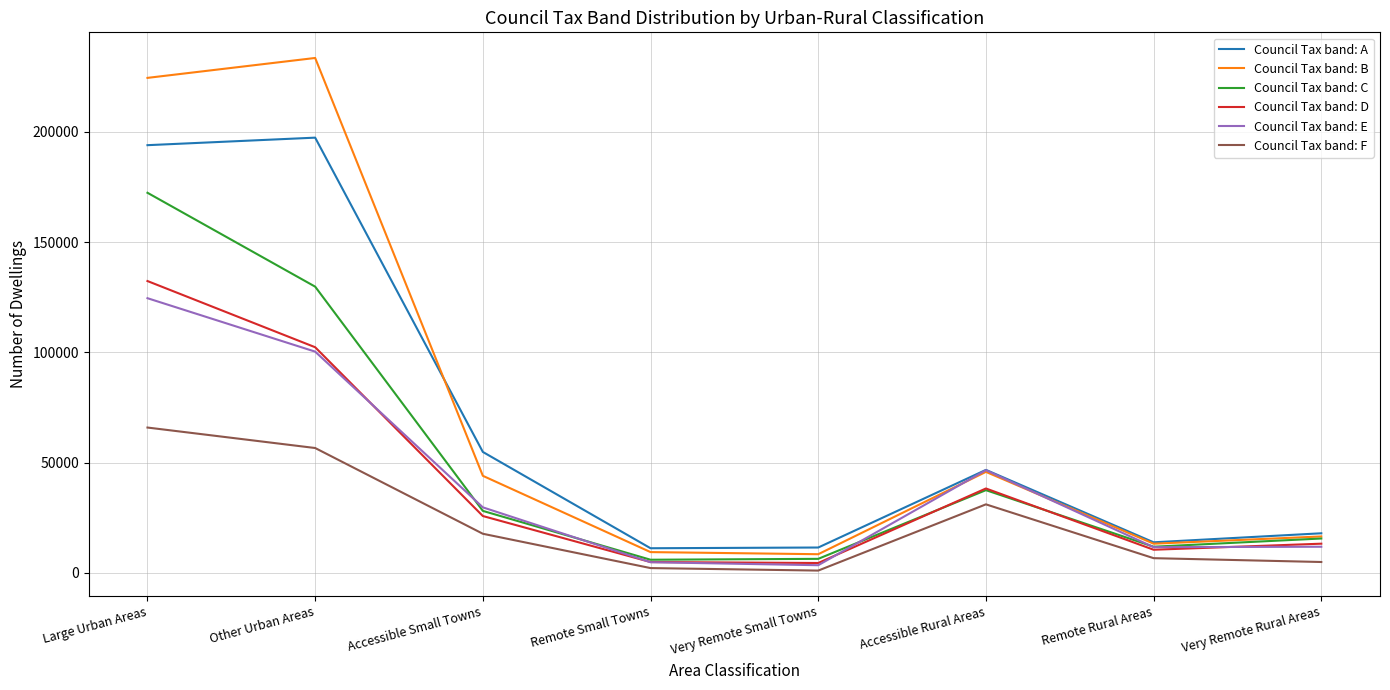

What is the minimum value for Council Tax band: A?

11132